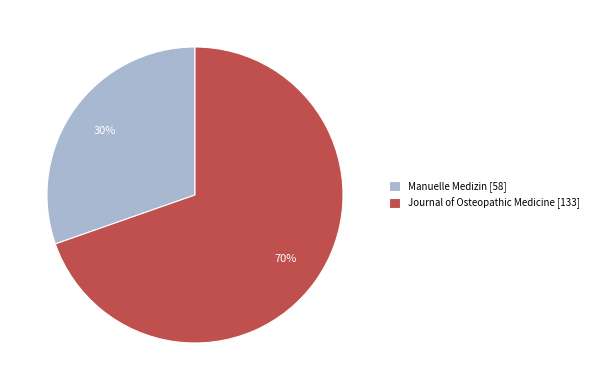

Does any single category account for the majority?

Yes